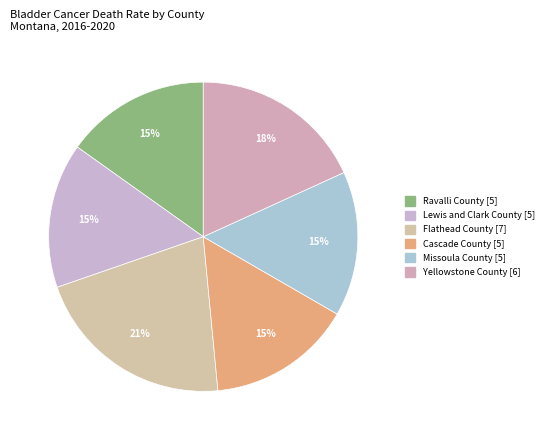

Is Flathead County the majority of the pie?

No